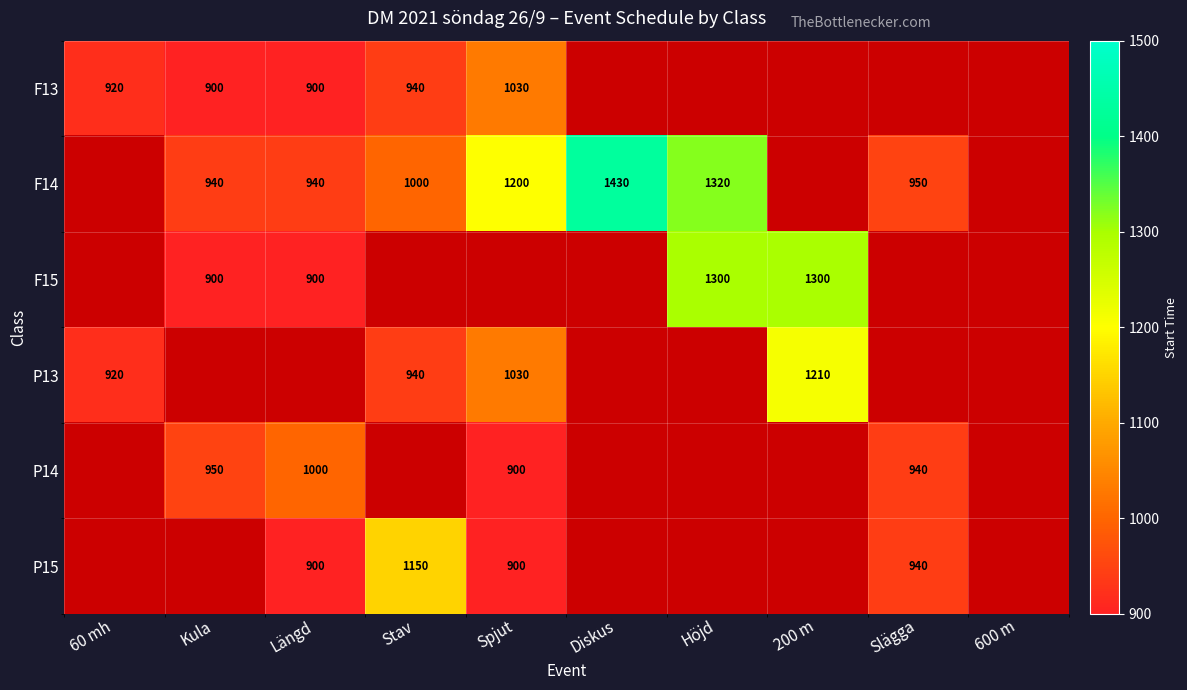

The value of P15 at Längd is 900. True or false?

True